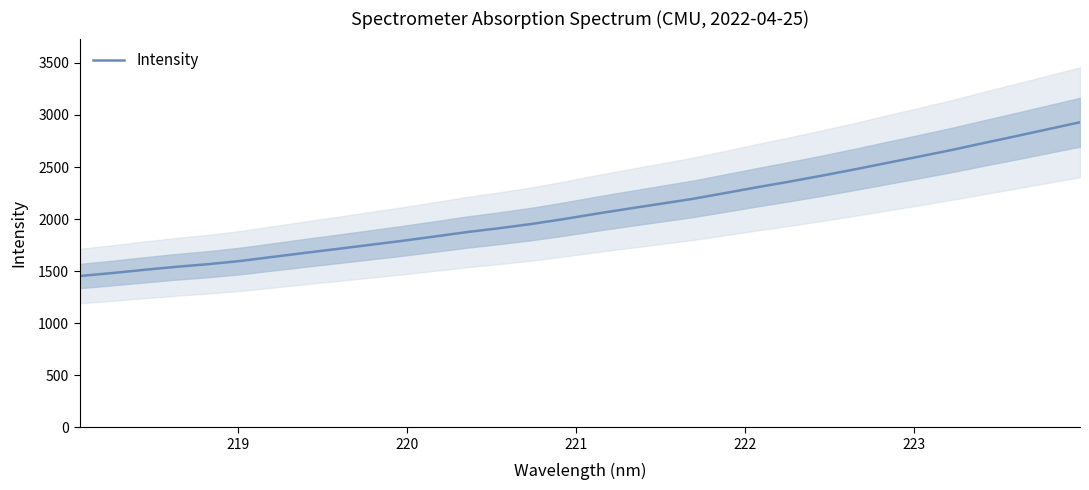

What is the minimum value for Intensity?

1452.8